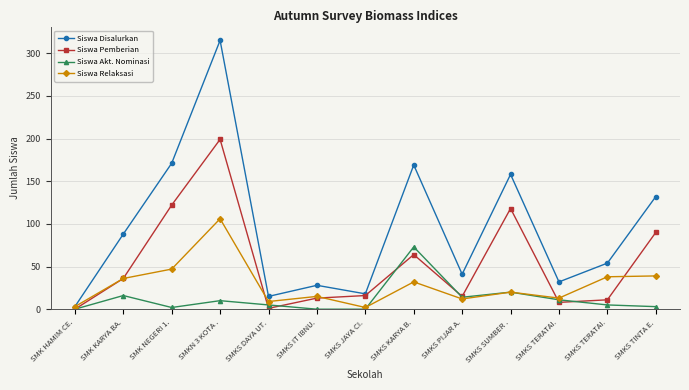

Where does the Siswa Akt. Nominasi series first go above 5?

SMK KARYA BA.